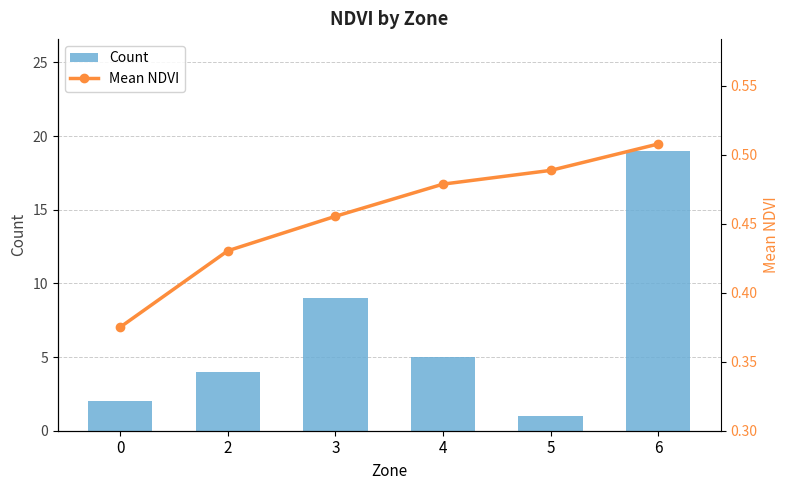

What is the sum of all Mean NDVI values?

2.7